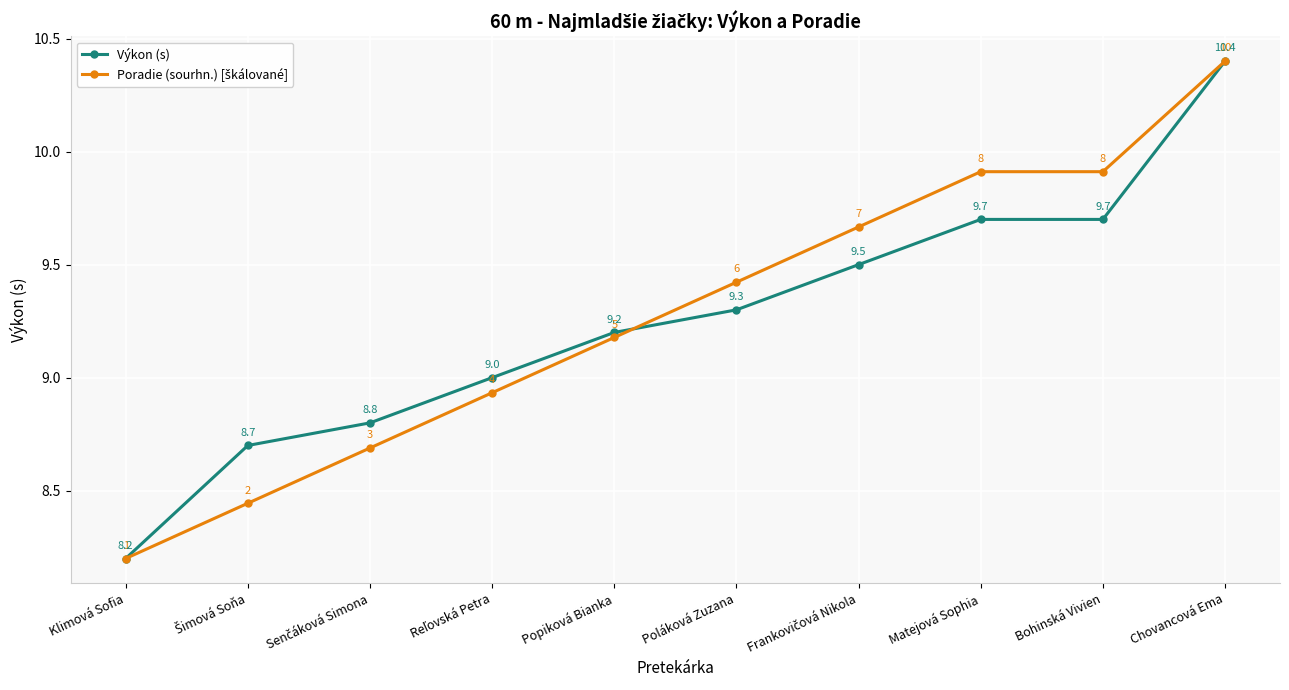

What is the label of the 10th point from the left?

Chovancová Ema